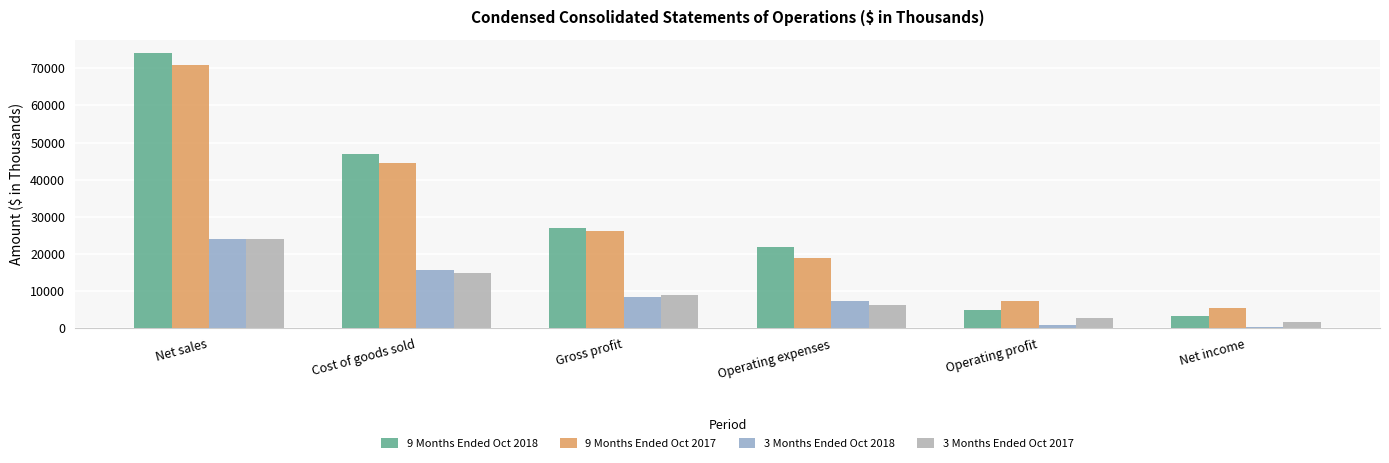

What is the minimum value shown in the chart?

501